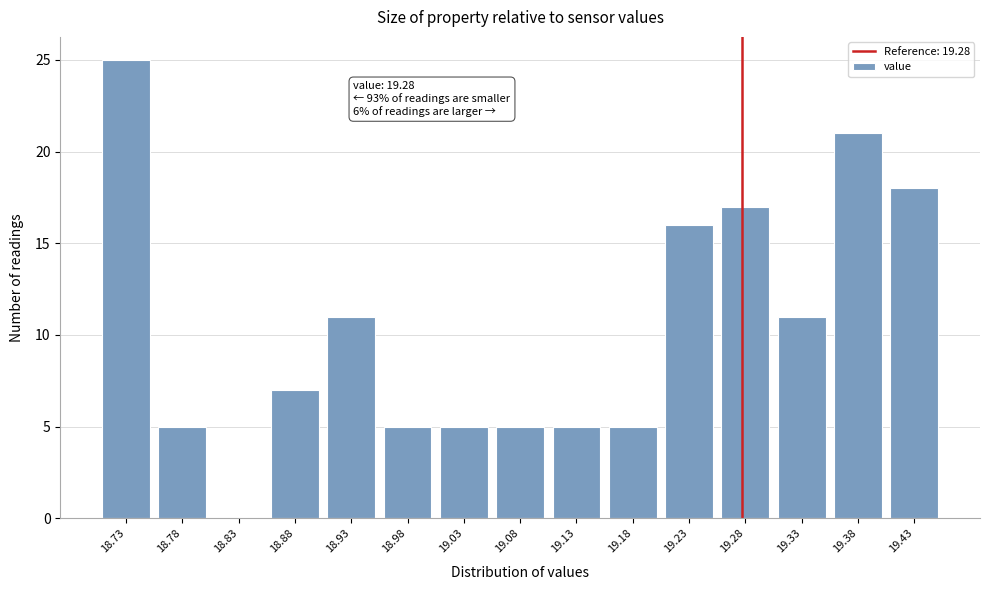

Which range on the x-axis has the tallest bar?

18.70 to 18.75